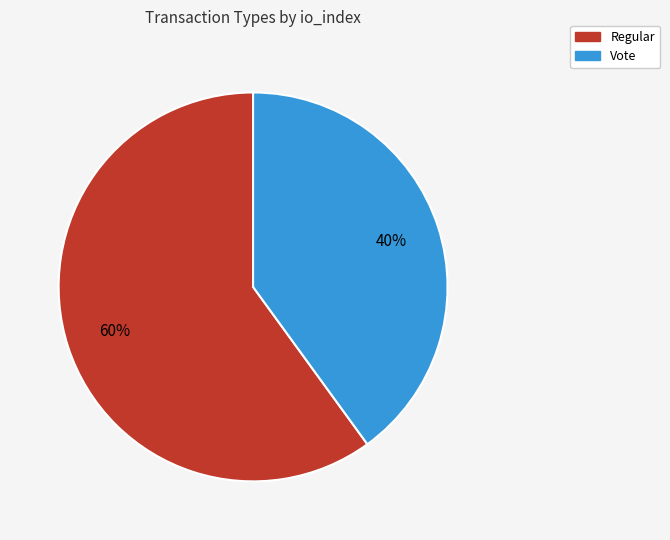

How many slices are in this pie chart?

2